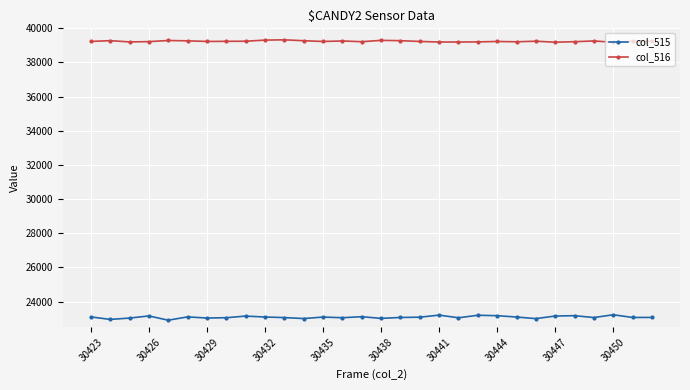

Which series has the widest spread of values?

col_515